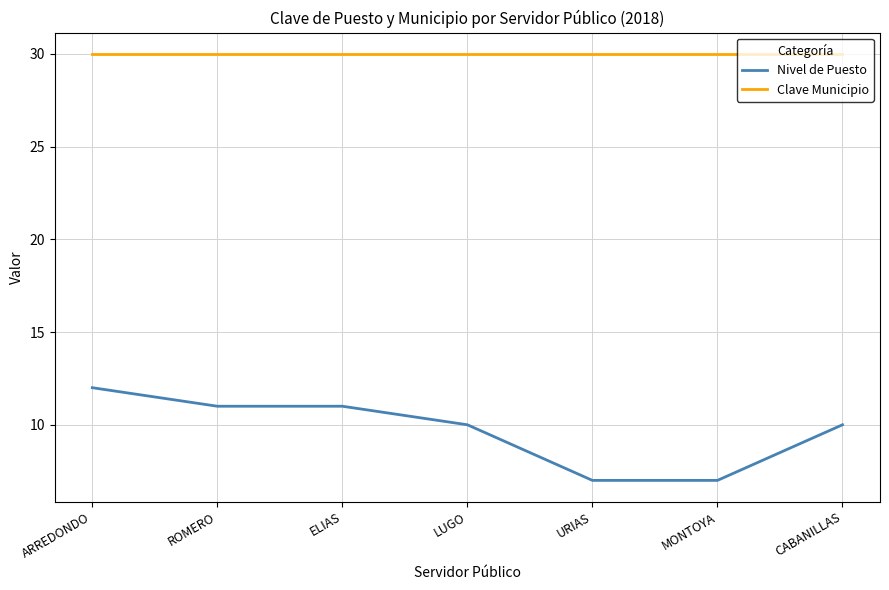

What is the sum of the Nivel de Puesto values at URIAS and ROMERO?

18